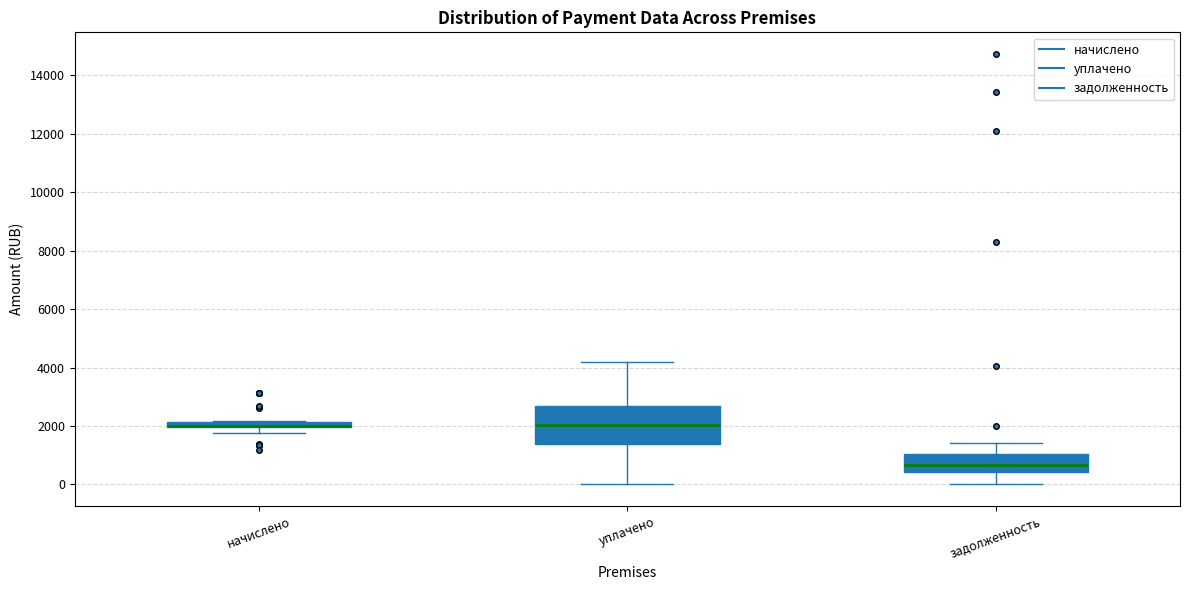

Which box is the tallest, from its lower edge to its upper edge?

уплачено